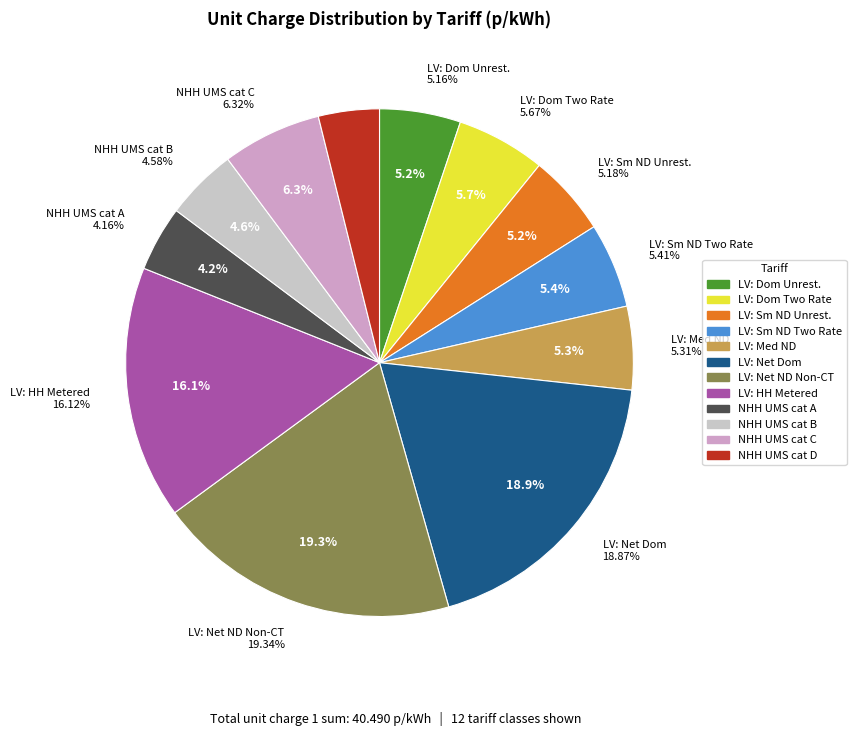

How much of the chart is everything except LDNO LV: LV Medium Non-Domestic?

94.7%